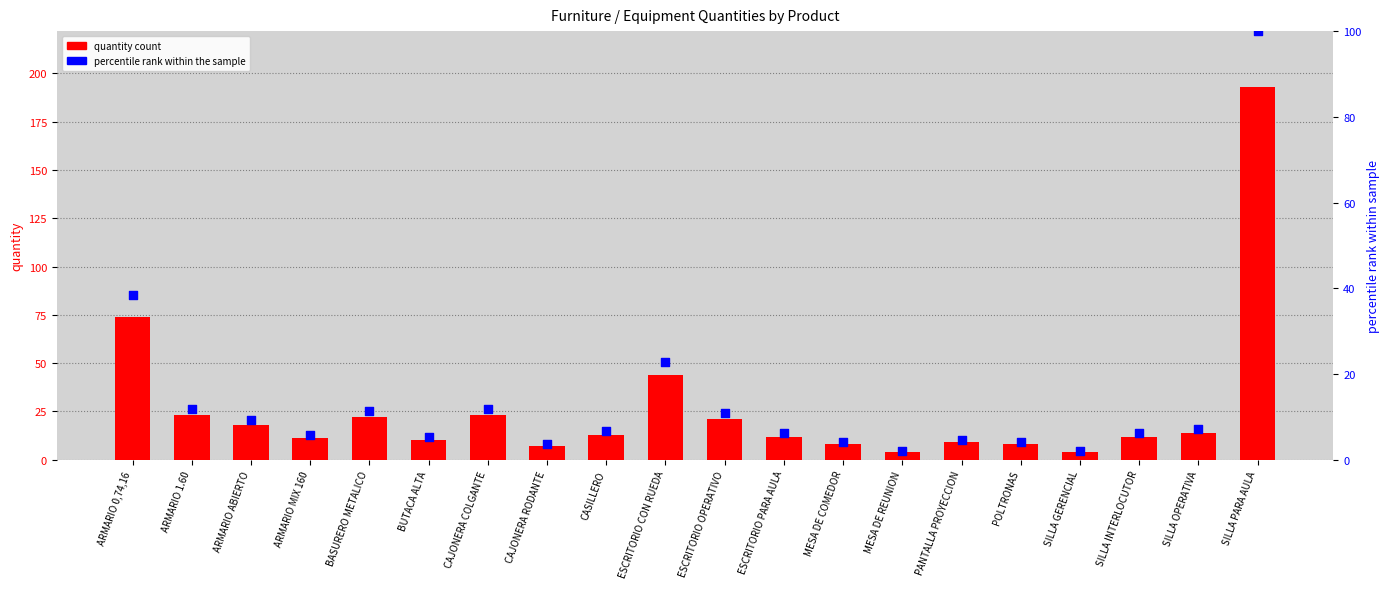

Which series contains the lowest Y value?

percentile rank within the sample